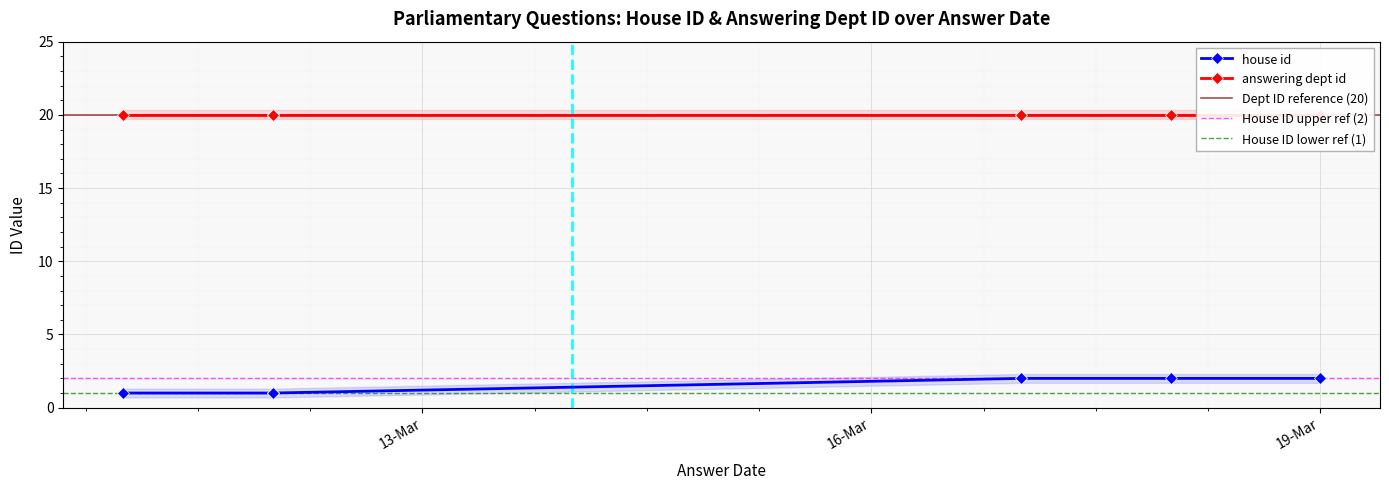

True or false: answering dept id and house id intersect in this chart.

False